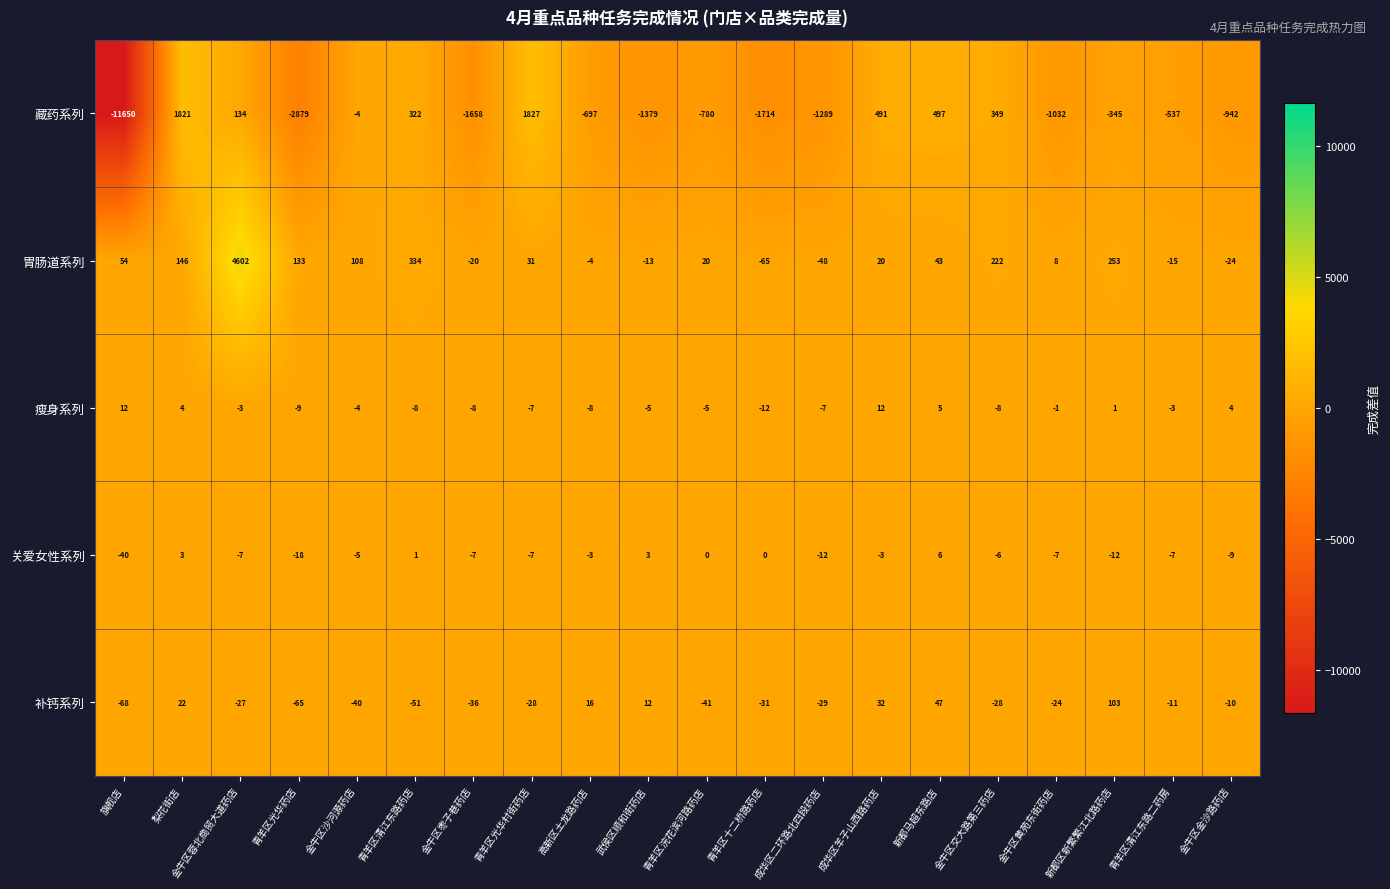

Where is 藏药系列 nearest to the value -4911?

青羊区光华药店